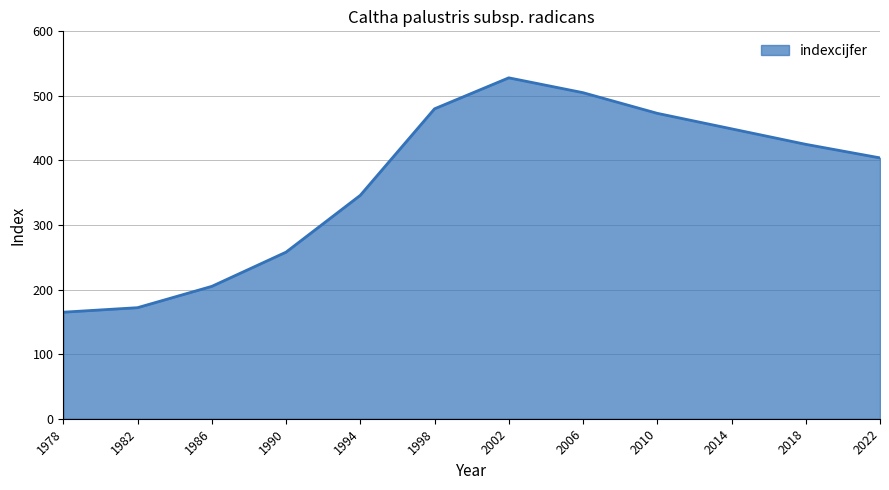

Which has a higher value, 2006 or 2018?

2006